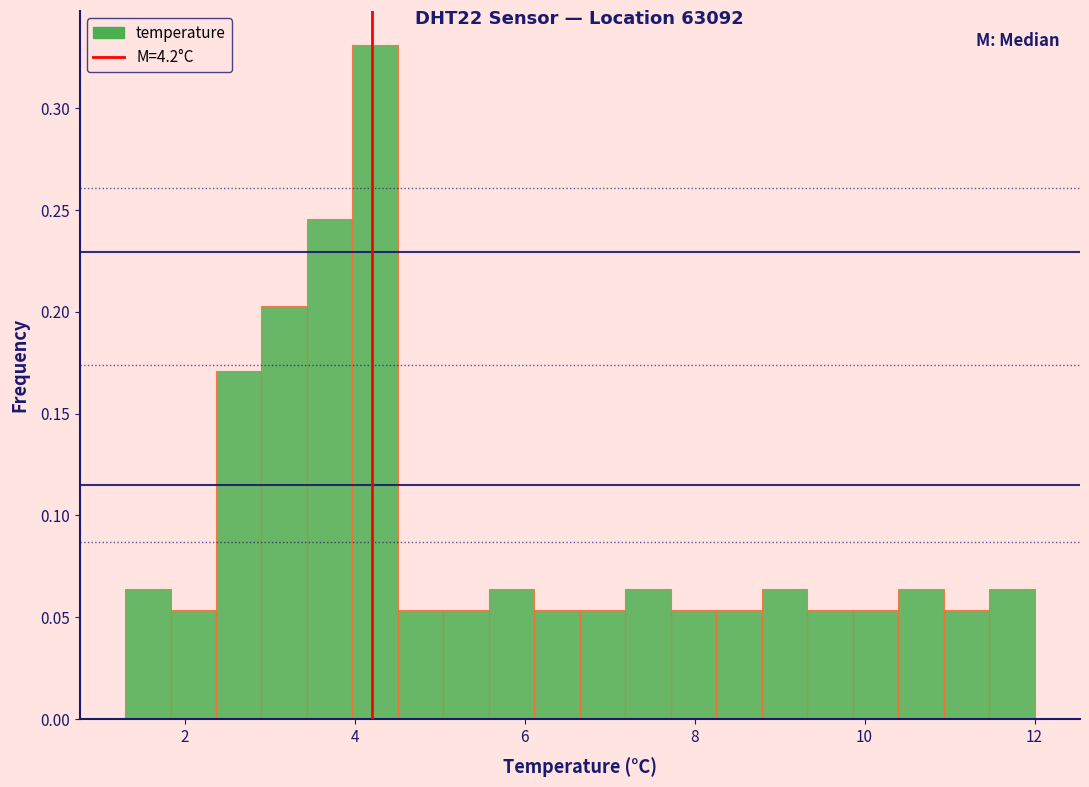

Around what value on the x-axis is the tallest bar? Give the approximate position of its centre, as read against the axis.

4.2